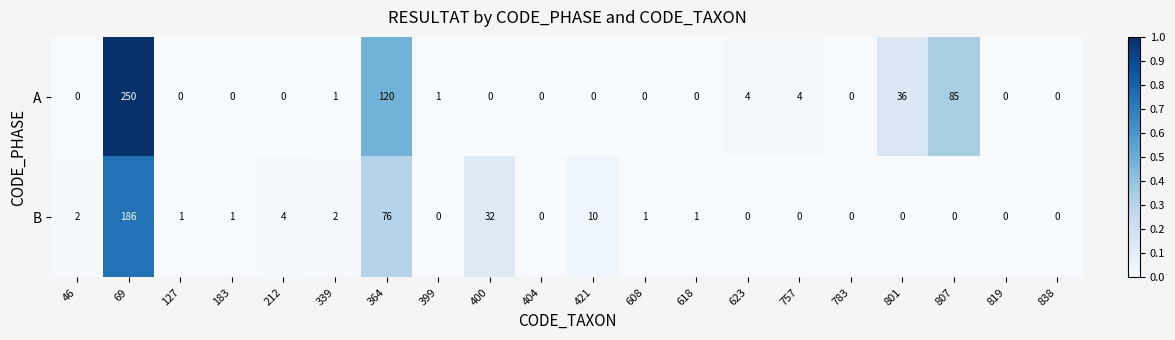

Which series has the largest total across all categories?

A